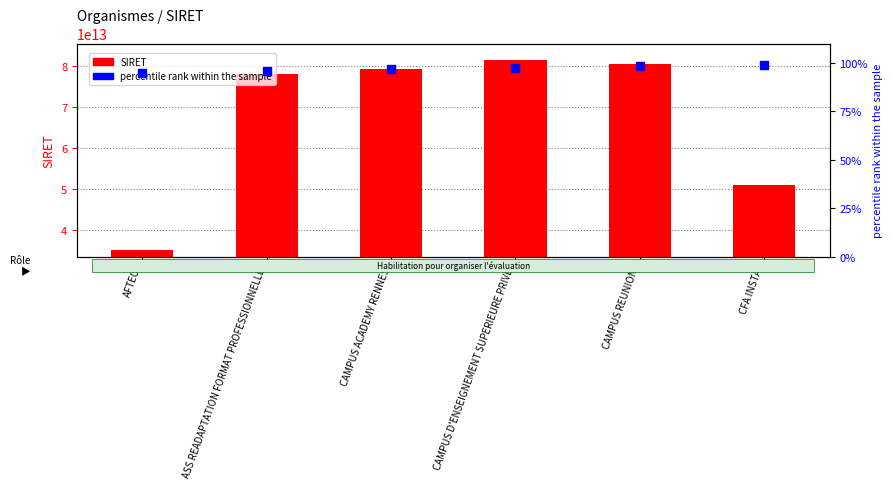

Which series has the largest Y range (max minus min)?

SIRET